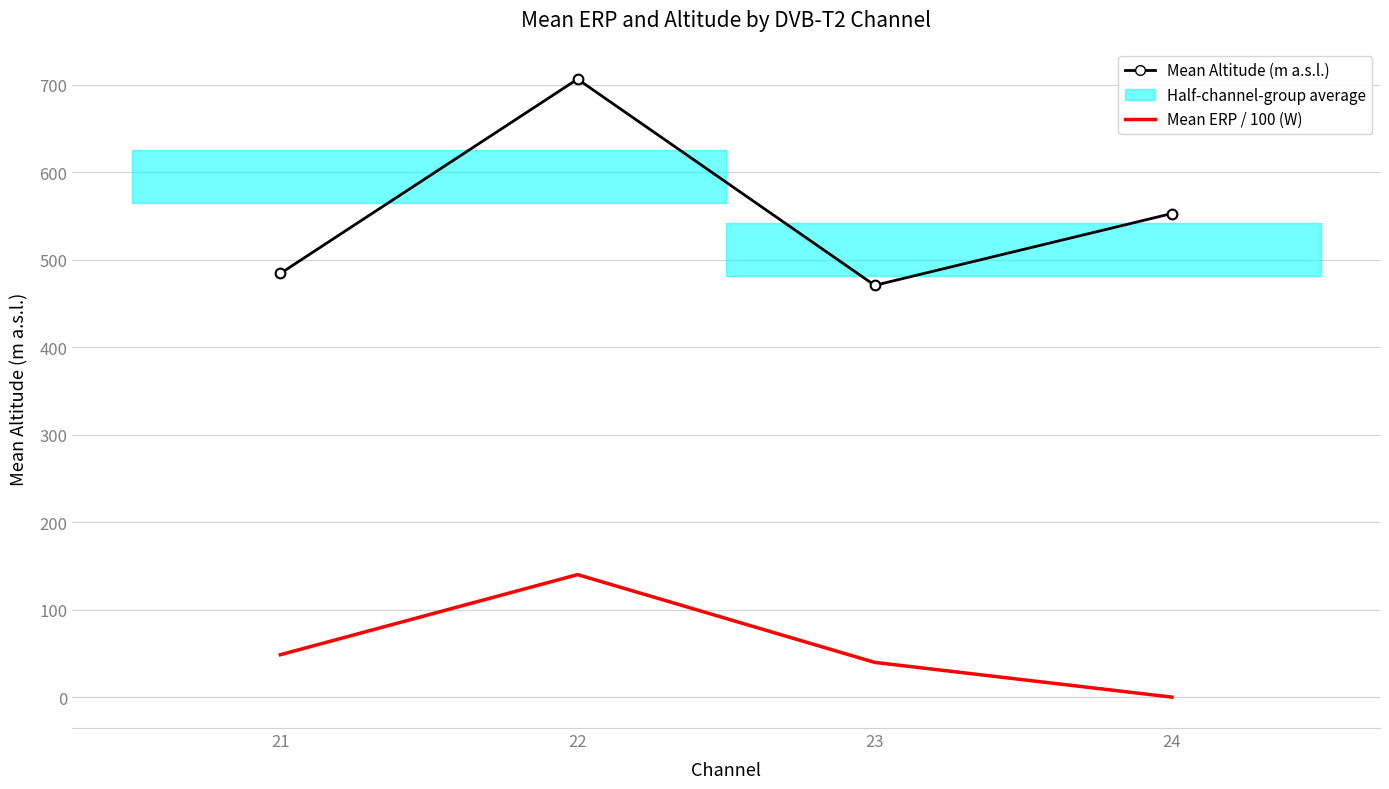

True or false: Mean ERP / 100 (W) has more than 1 points higher than both neighbors.

False